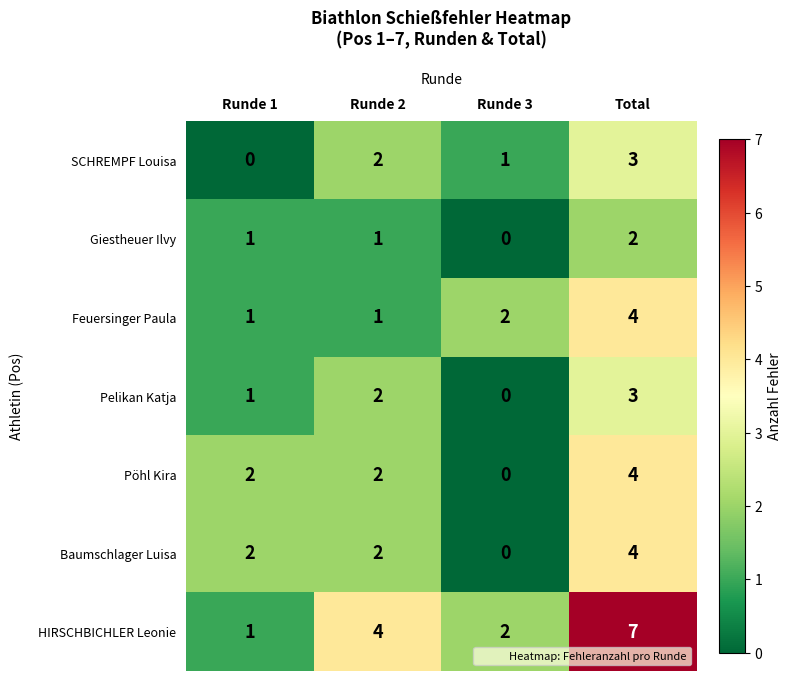

Reading left to right, list all the values displayed in this chart.

SCHREMPF Louisa: 0	2	1	3
Giestheuer Ilvy: 1	1	0	2
Feuersinger Paula: 1	1	2	4
Pelikan Katja: 1	2	0	3
Pöhl Kira: 2	2	0	4
Baumschlager Luisa: 2	2	0	4
HIRSCHBICHLER Leonie: 1	4	2	7